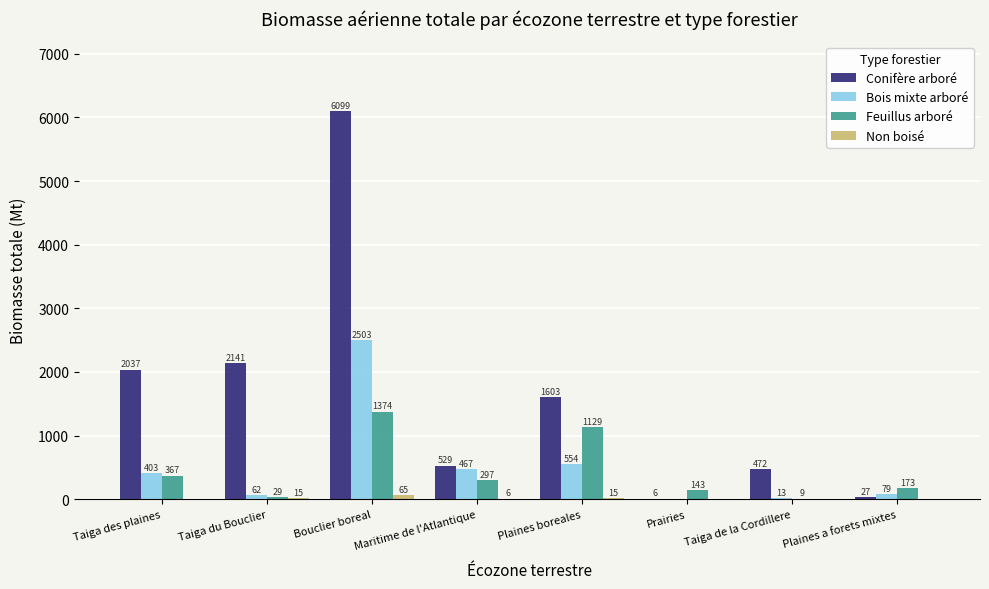

What is the greatest value displayed?

6099.3